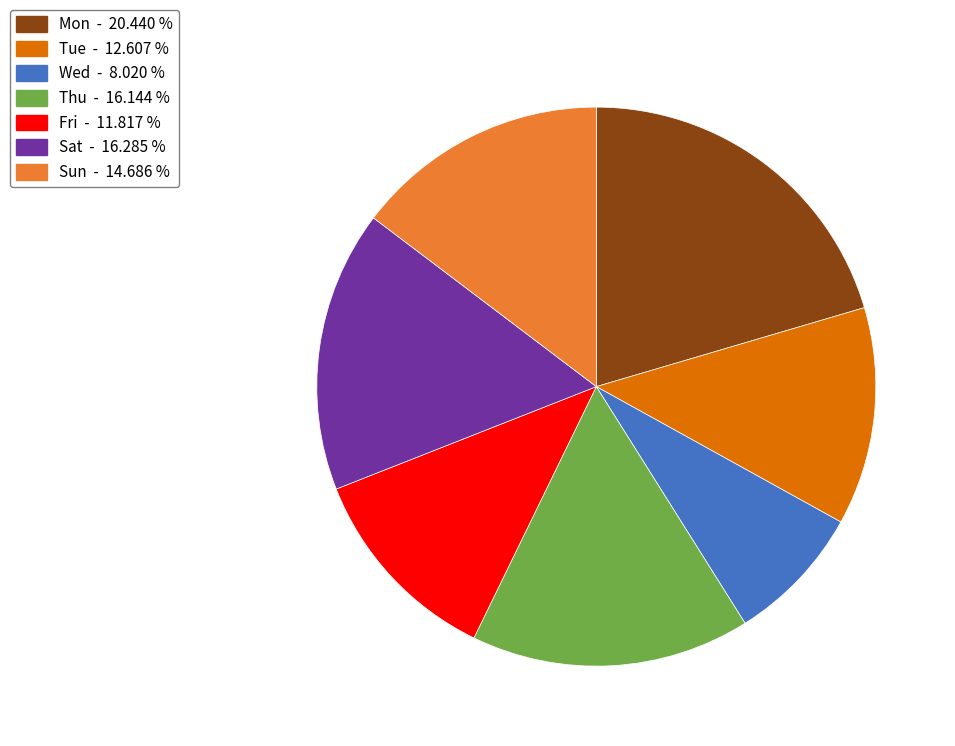

What is the largest slice in the pie chart?

Mon - 20.440 %